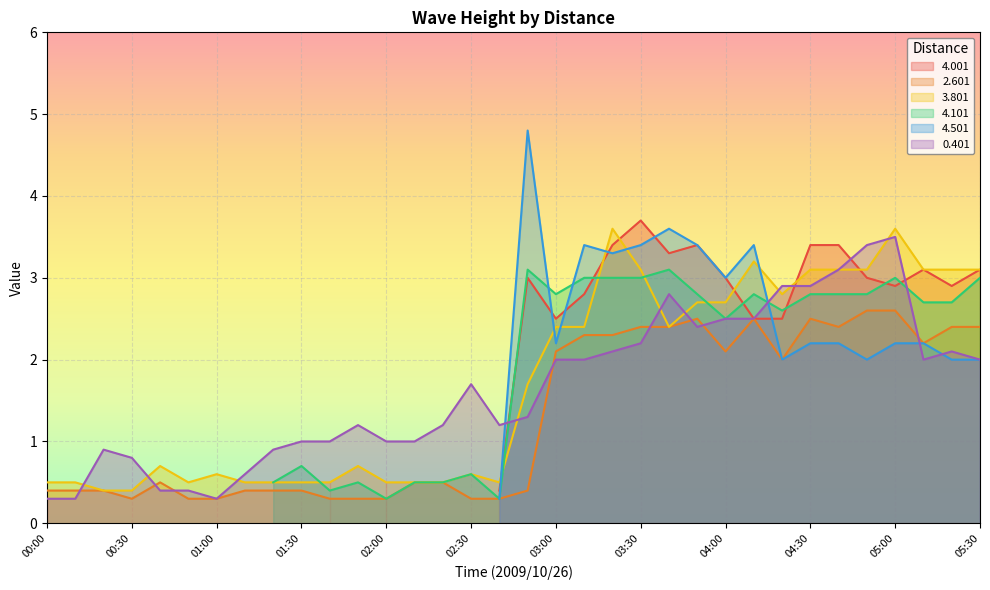

What is the value of the 0.401 point at the 2nd from the left?

0.3